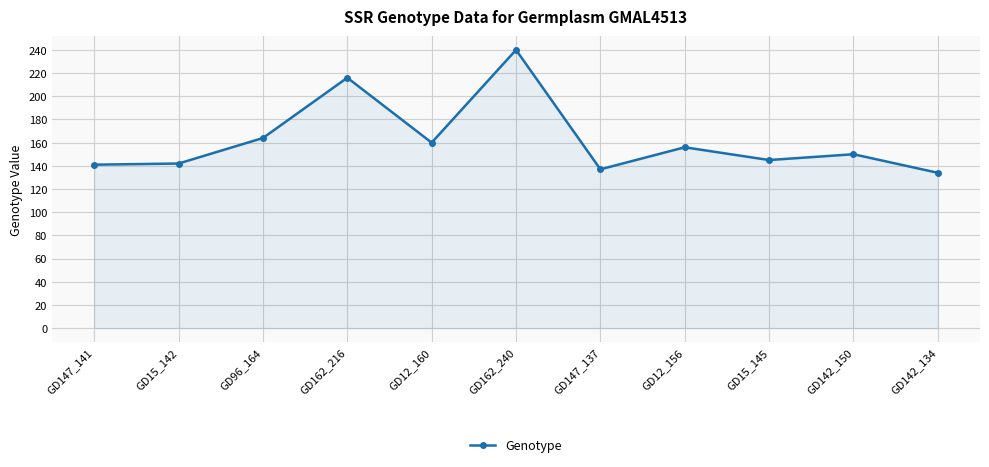

The chart shows a value of 240 at GD162_240. True or false?

True